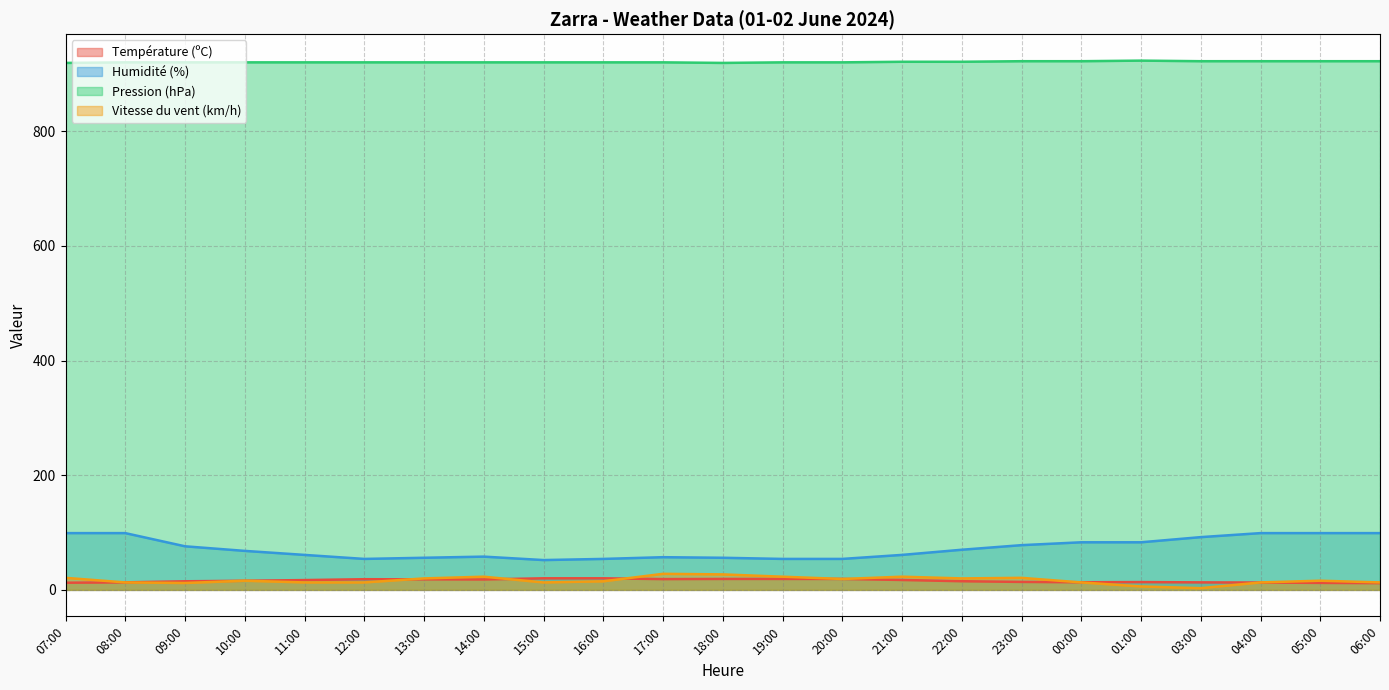

Rank the categories by Humidité (%) value from highest to lowest.

07:00, 08:00, 04:00, 05:00, 06:00, 03:00, 00:00, 01:00, 23:00, 09:00, 22:00, 10:00, 11:00, 21:00, 14:00, 17:00, 13:00, 18:00, 12:00, 16:00, 19:00, 20:00, 15:00